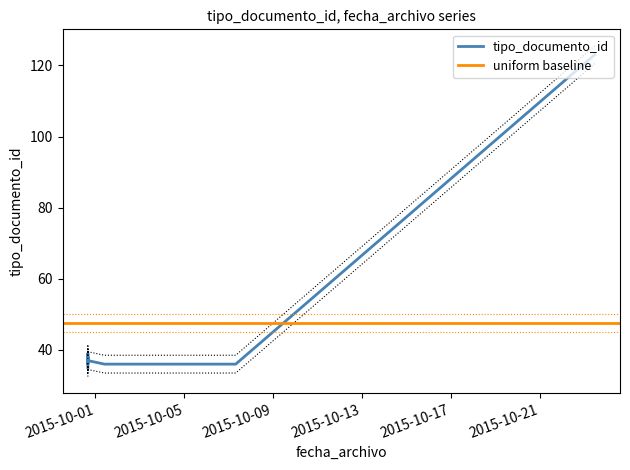

What is the smallest value displayed?

35